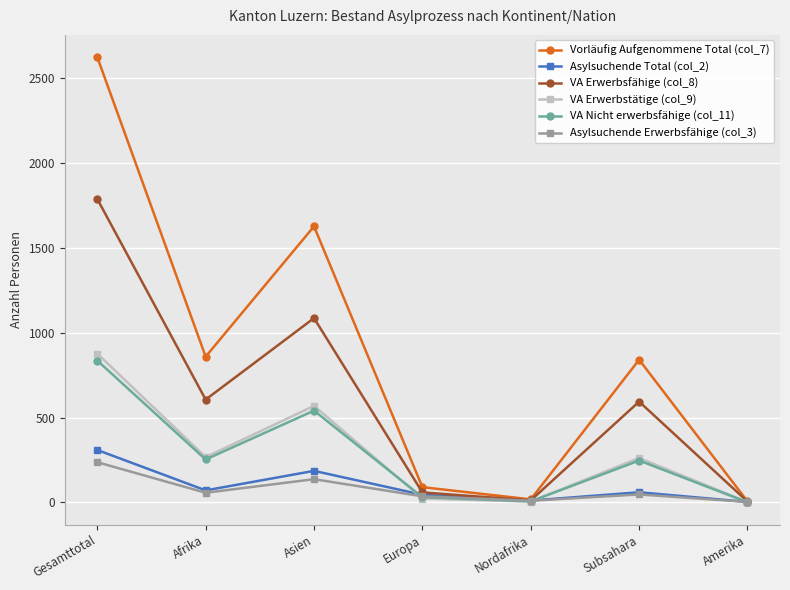

The VA Erwerbstätige (col_9) series shows 158 at Afrika. True or false?

False